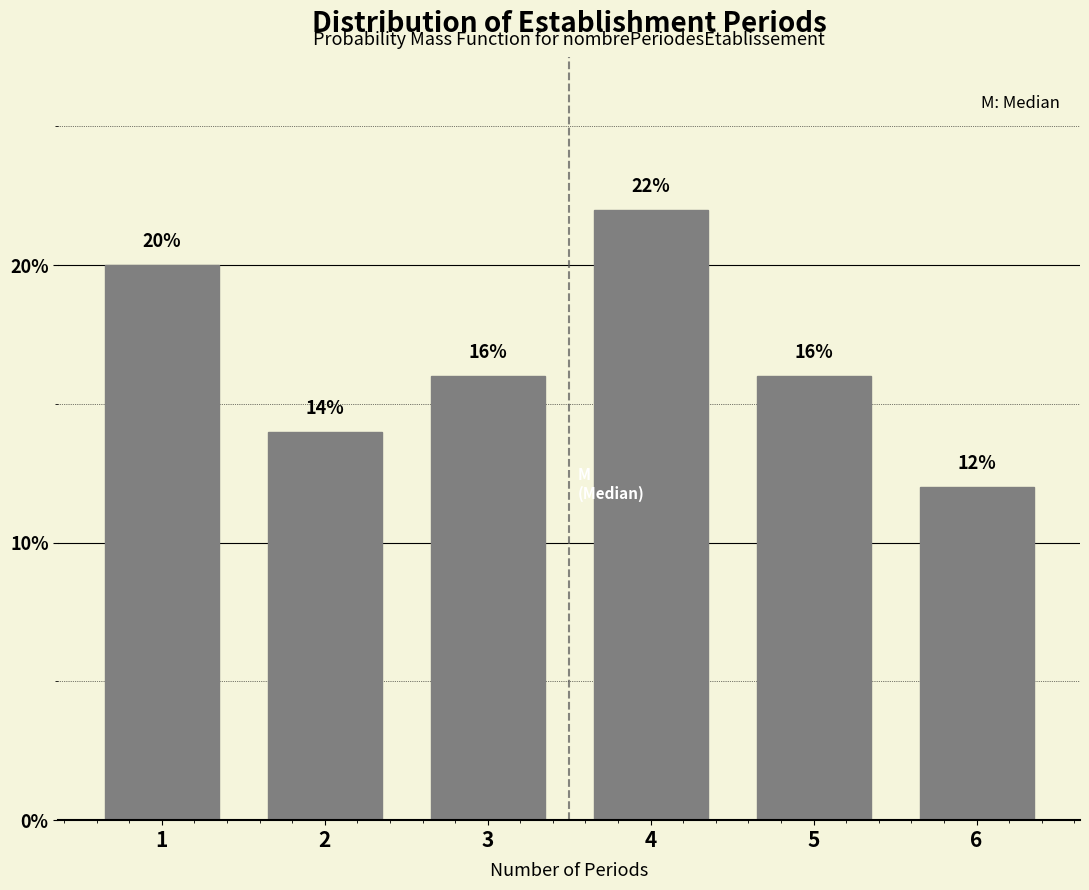

Reading right to left, what are all the values shown in this chart?

12.0	16.0	22.0	16.0	14.0	20.0